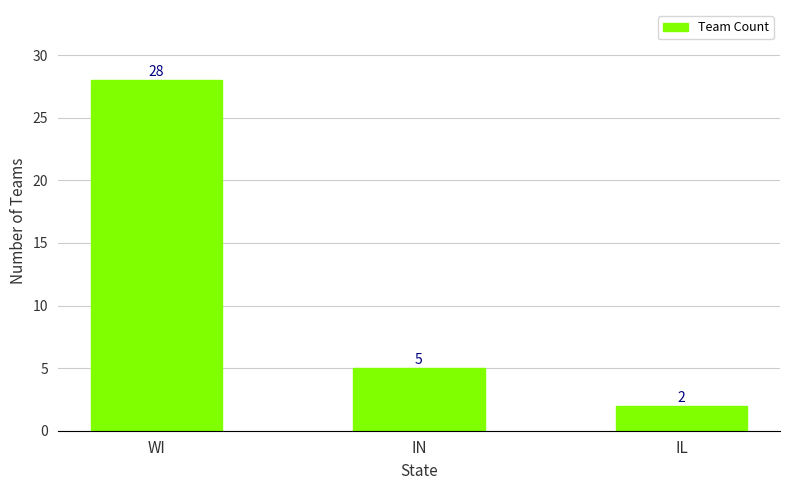

Reading right to left, transcribe all the data shown in this chart.

IL=2	IN=5	WI=28